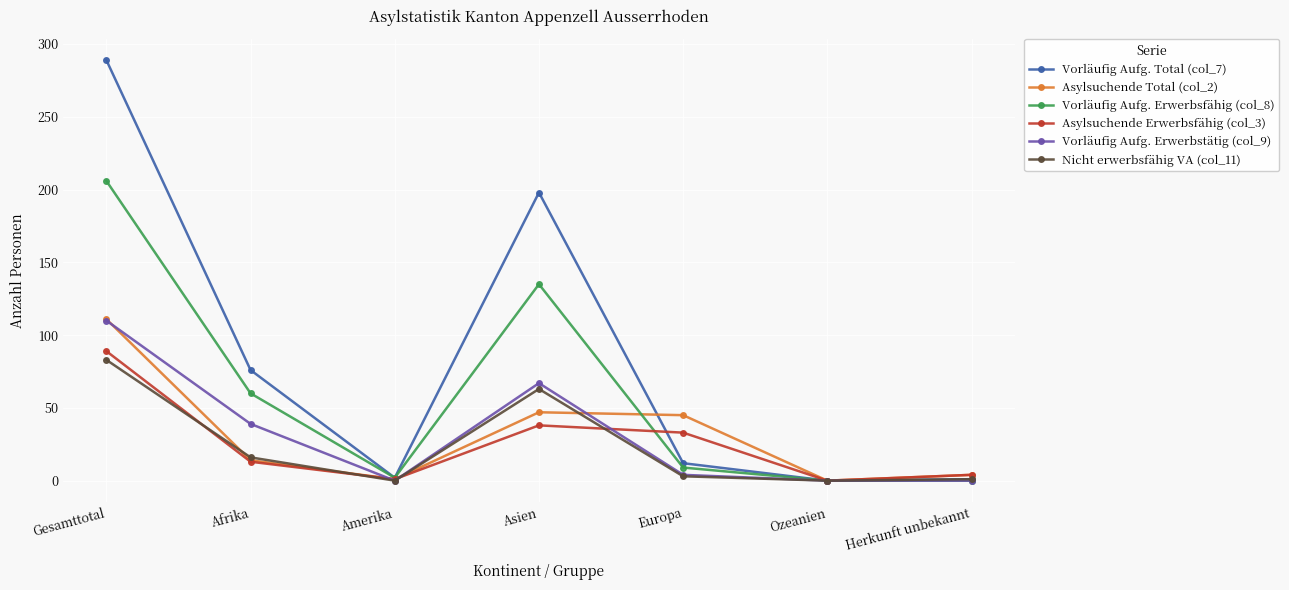

Where does the Asylsuchende Total (col_2) series first go above 14?

Gesamttotal